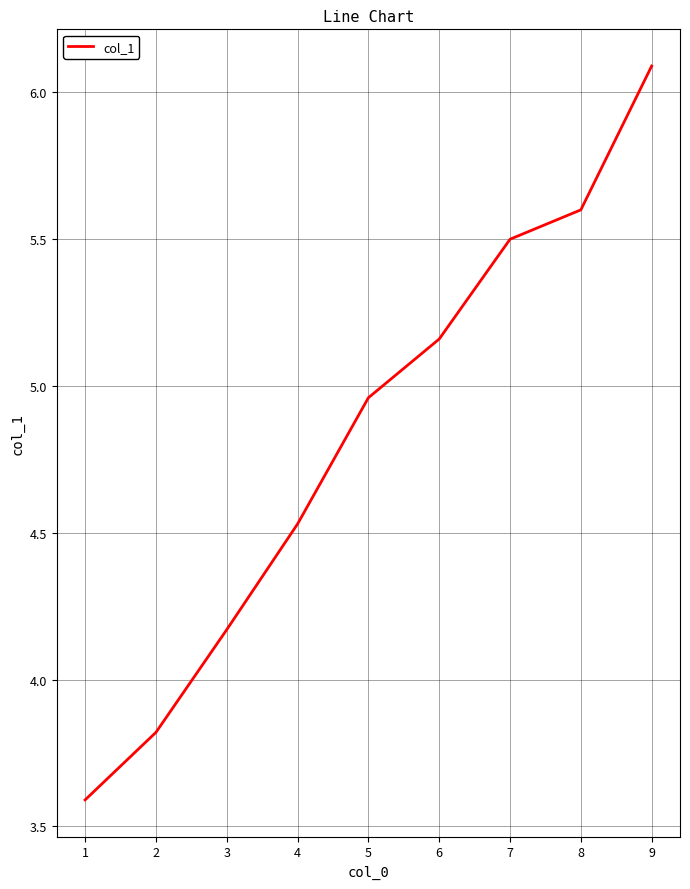

Is it true that the value at 9 is 2.8?

False